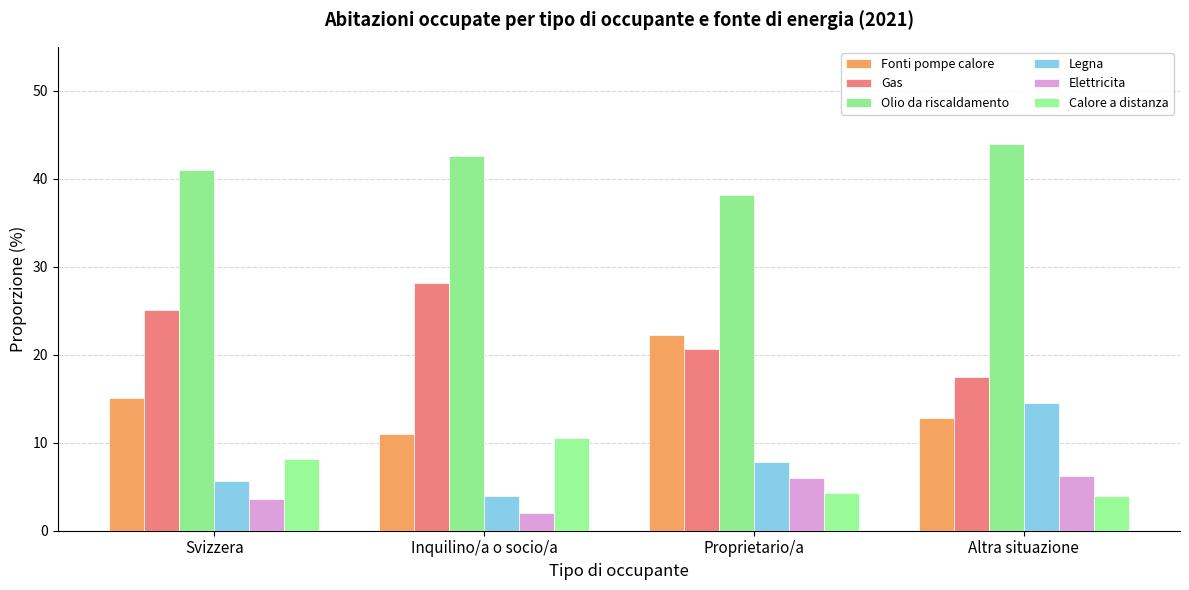

Which has a higher value, Inquilino/a o socio/a or Altra situazione?

Altra situazione